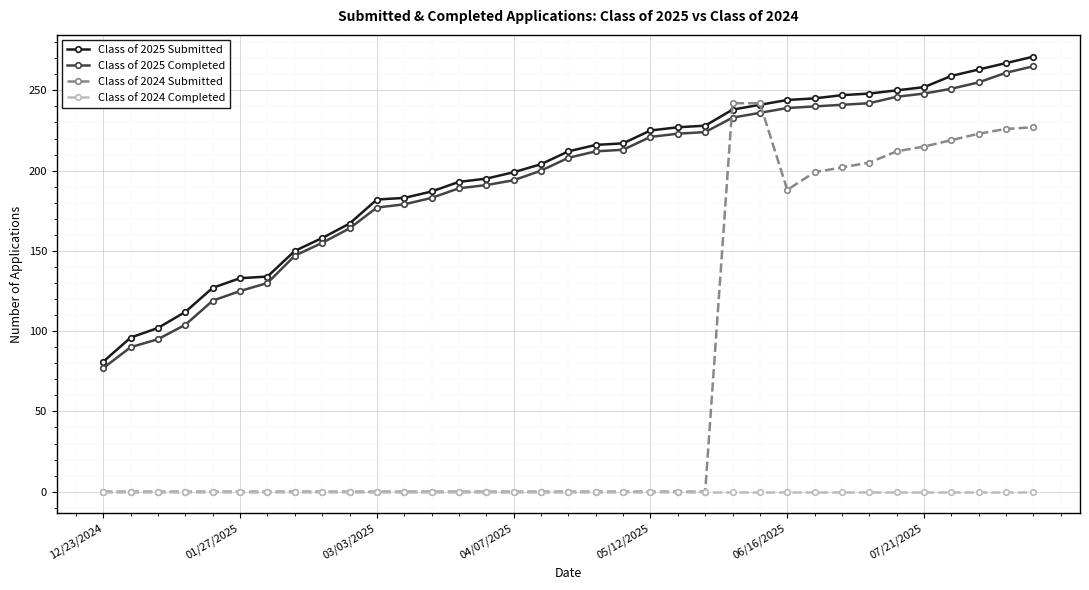

True or false: Class of 2024 Completed and Class of 2025 Submitted intersect in this chart.

False